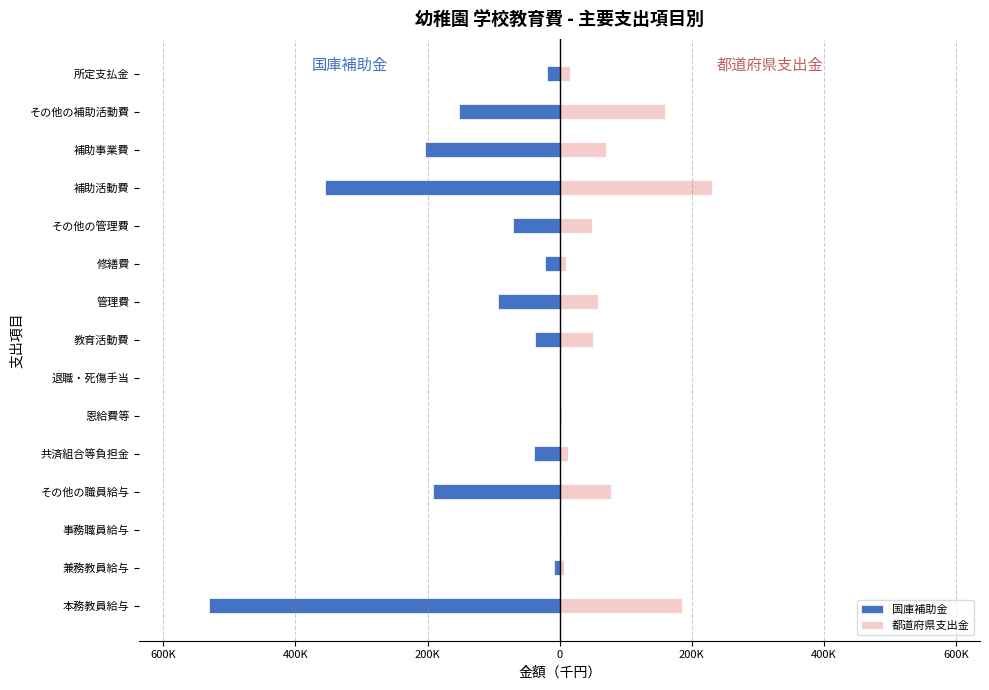

At how many categories does at least one series exceed -14246?

15